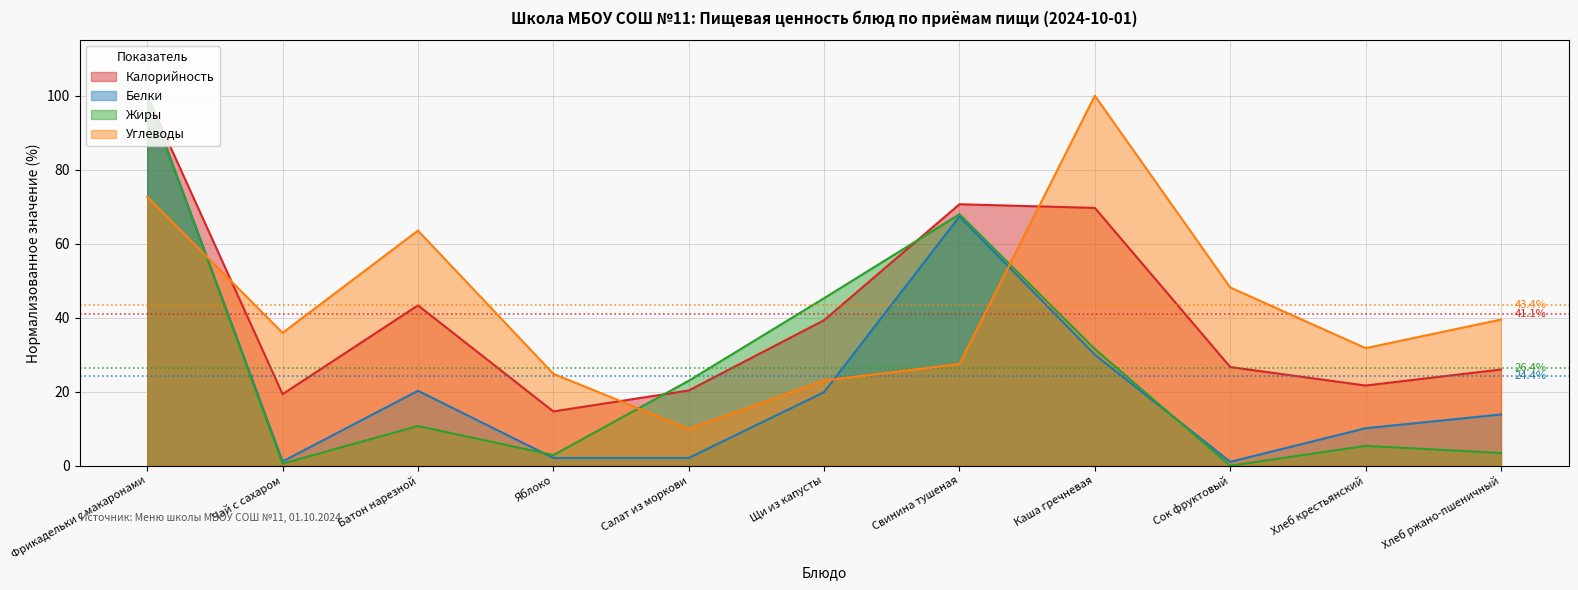

How many lines are shown in the chart?

4